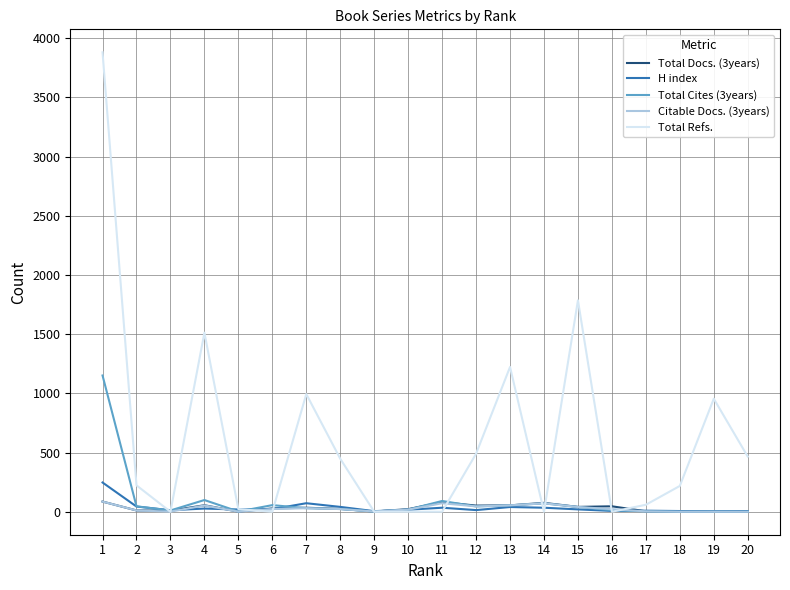

Which series has the largest range (max minus min)?

Total Refs.